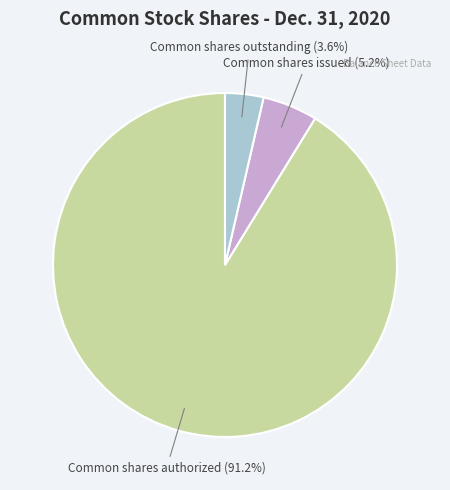

Does any single category account for the majority?

Yes